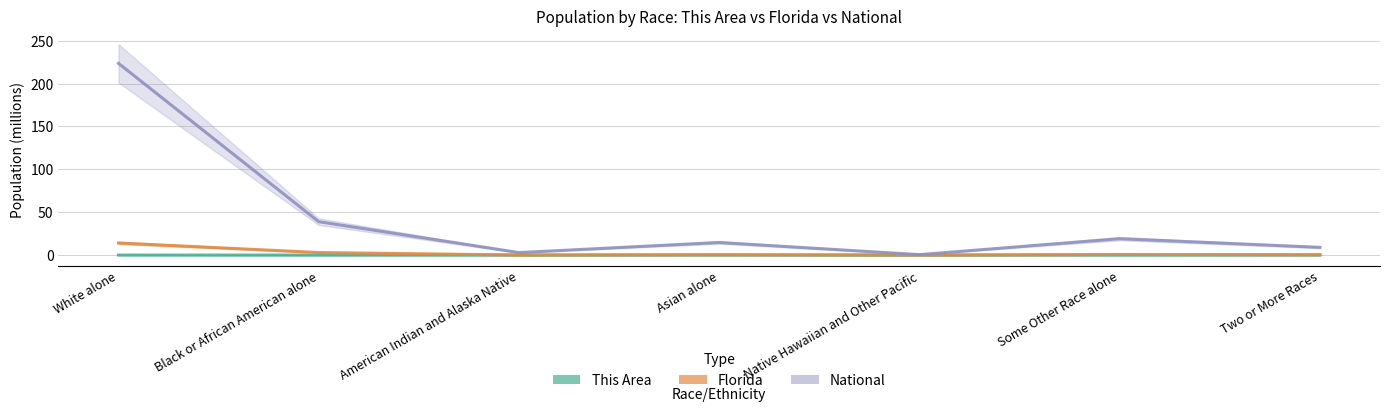

What are all the series names shown in the legend?

This Area, Florida, National